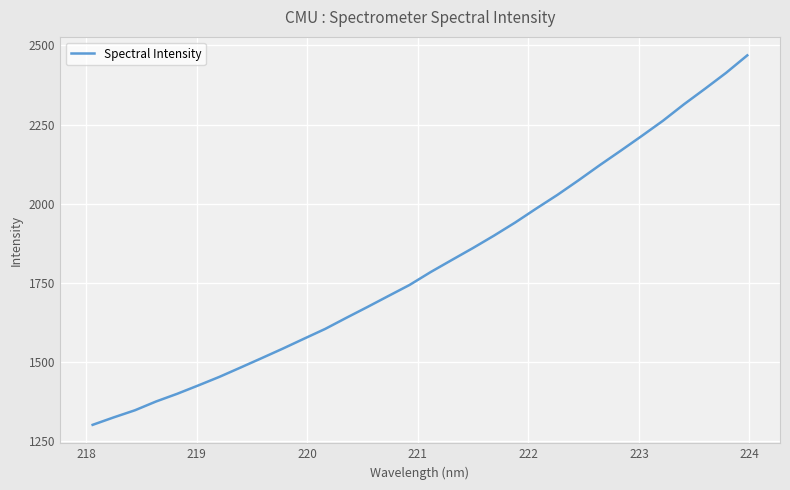

What is the smallest value displayed?

1300.4